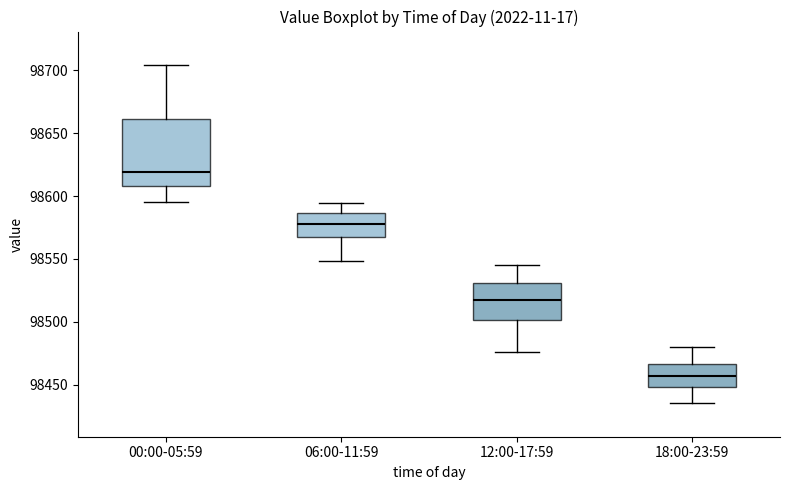

Which box has the lowest median line?

18:00-23:59